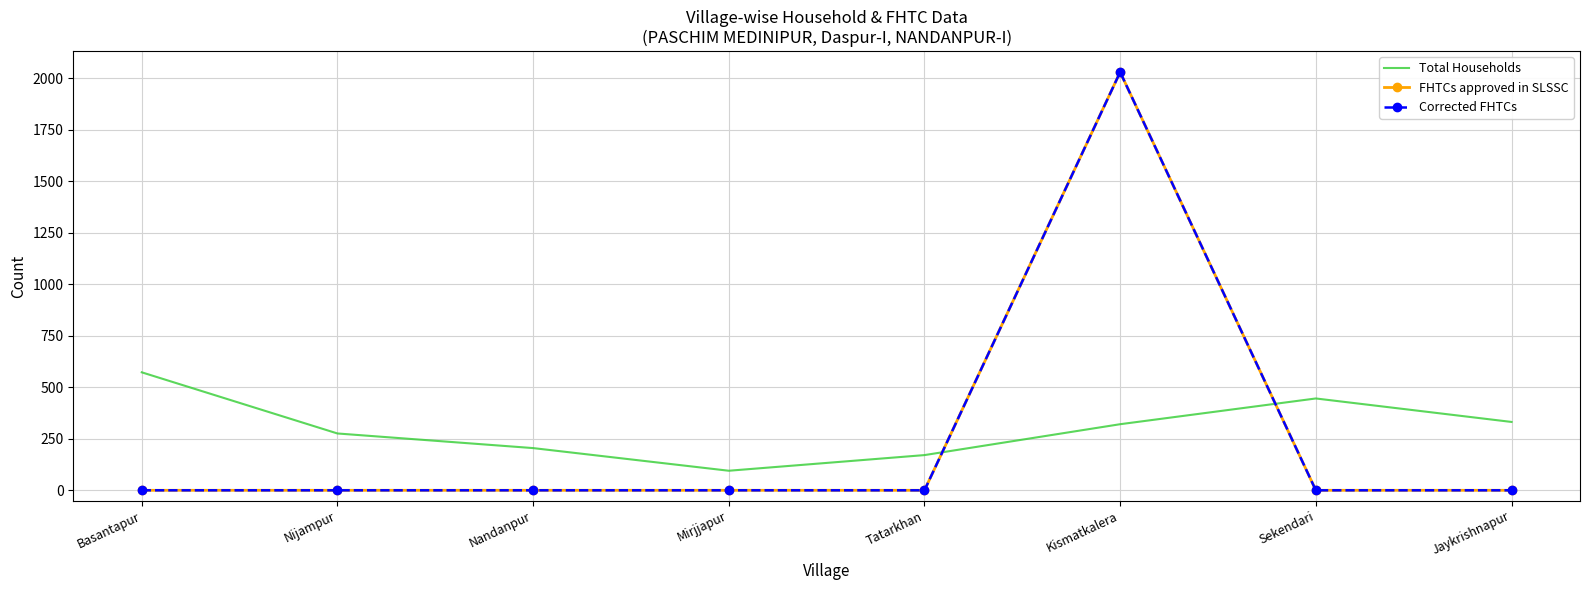

What is the sum of all Corrected FHTCs values?

2031